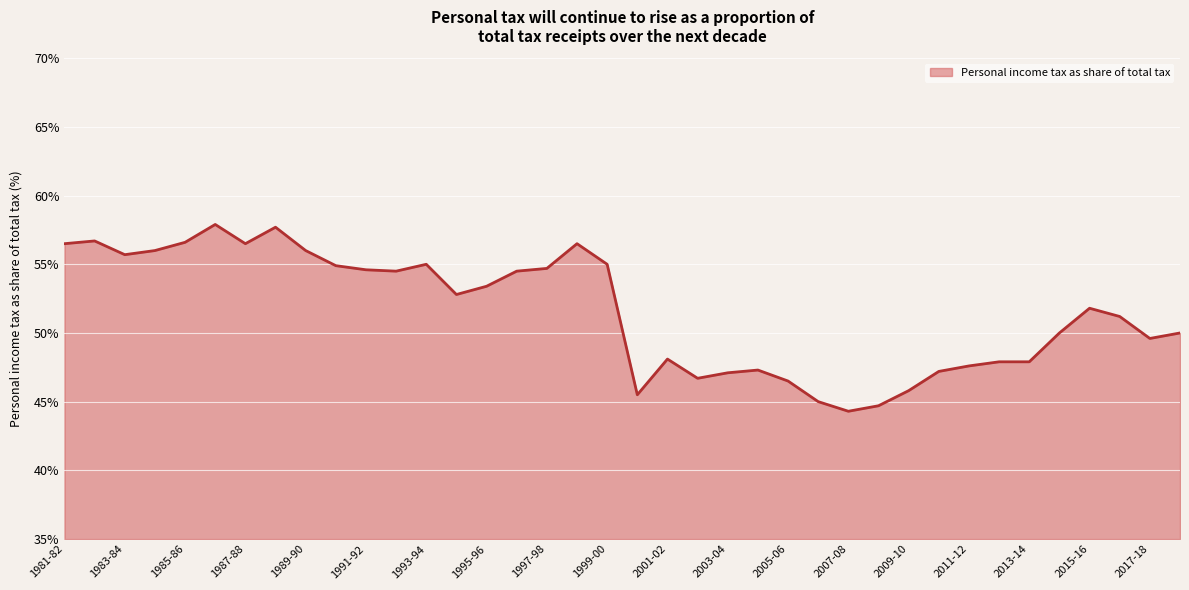

What is the minimum value shown in the chart?

44.3